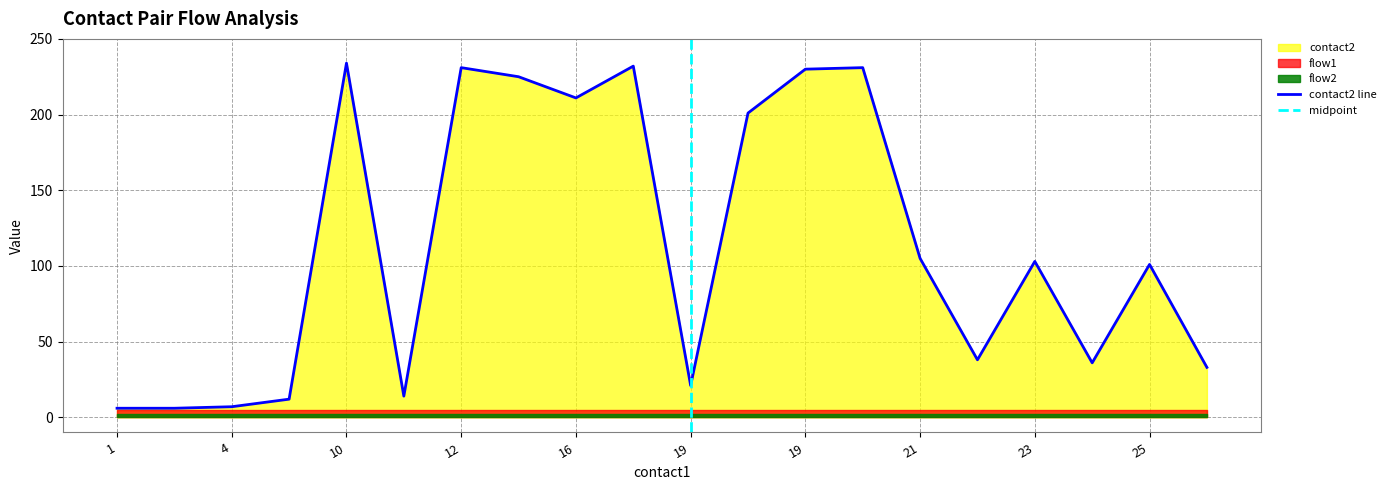

What is the value of the flow2 point at the 12th from the left?

1